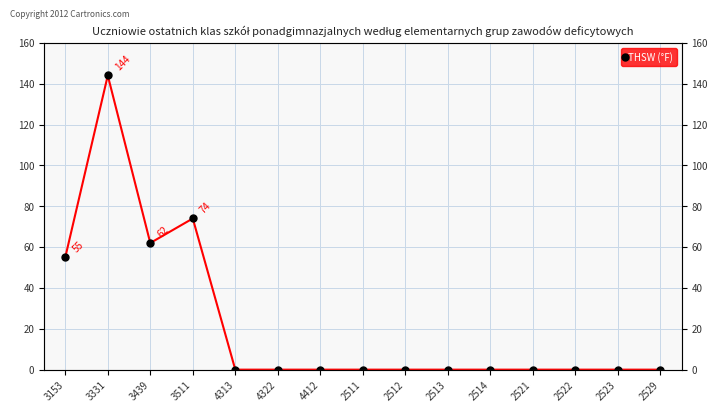

Rank the categories by value from highest to lowest.

3331, 3511, 3439, 3153, 4313, 4322, 4412, 2511, 2512, 2513, 2514, 2521, 2522, 2523, 2529